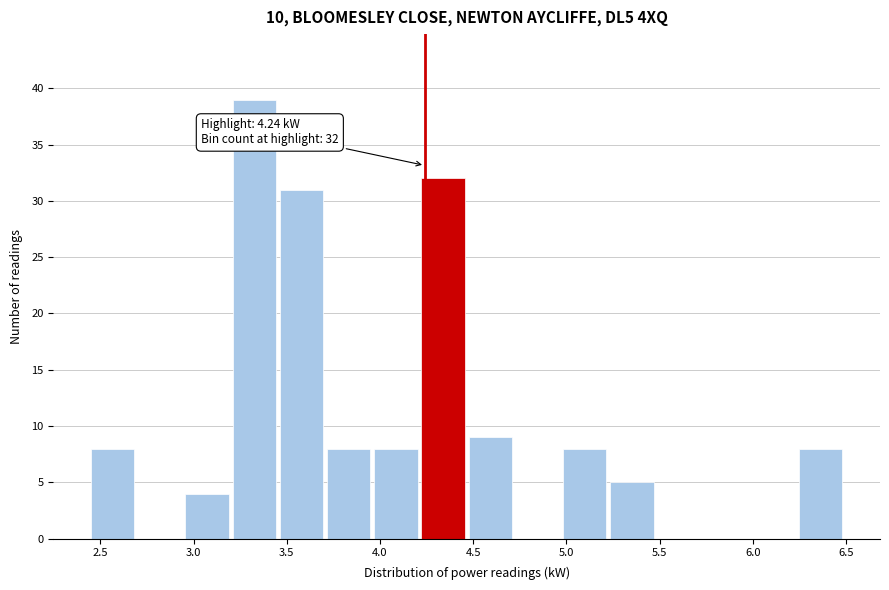

Which range on the x-axis has the tallest bar?

3.20 to 3.45